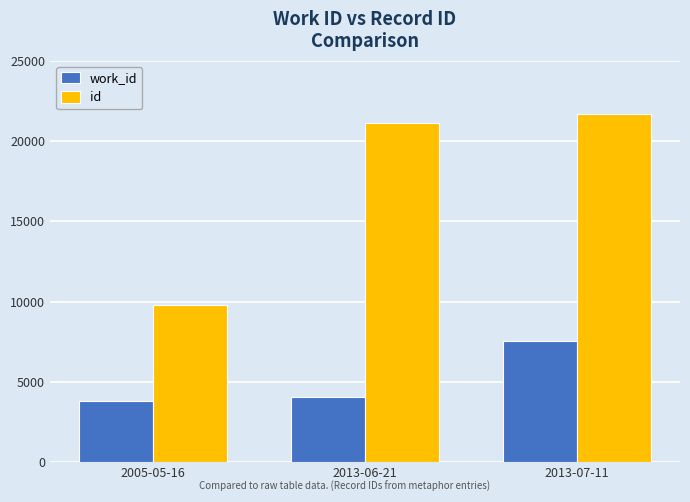

Reading left to right, what are all the values shown in this chart?

work_id: 3791	4040	7540
id: 9756	21100	21660